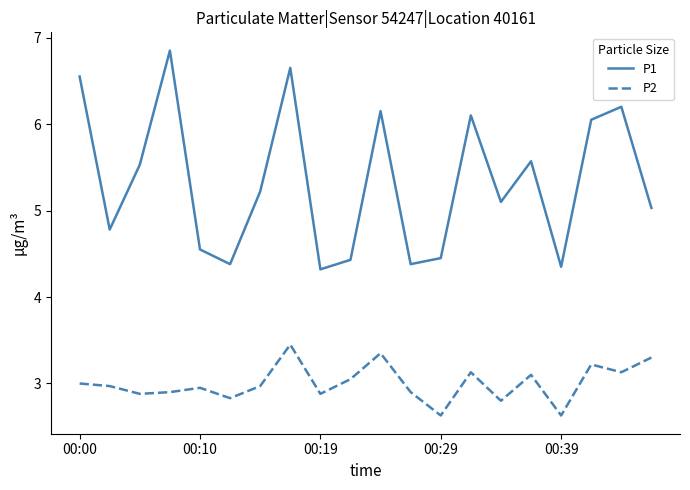

How many values in the P1 series are below 5?

8